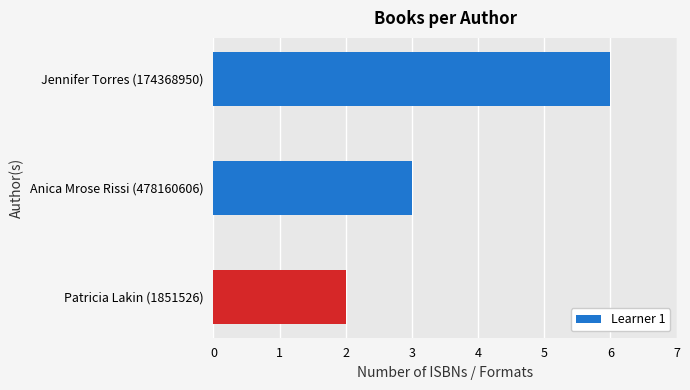

What is the minimum value shown in the chart?

2